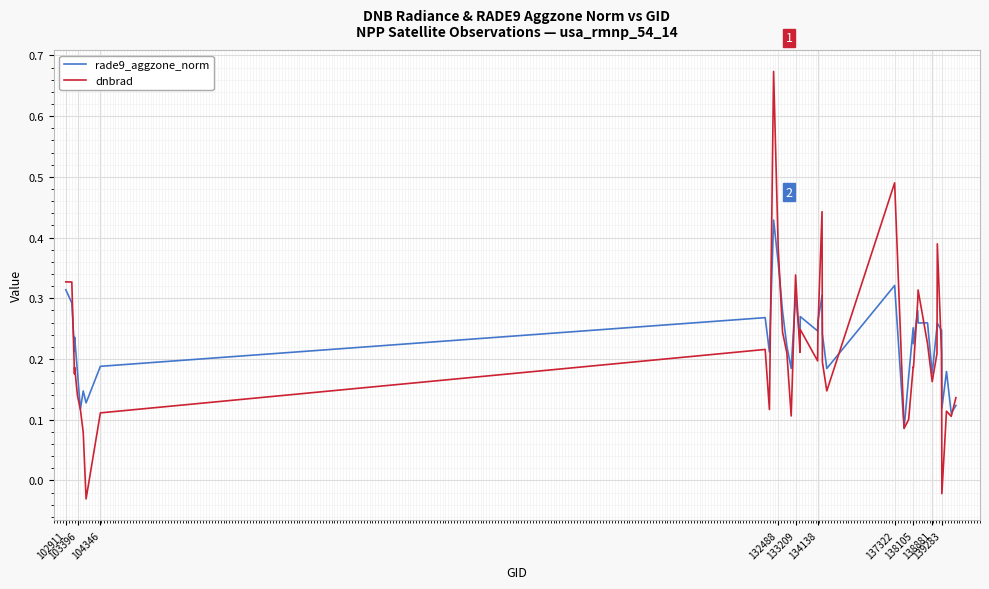

In rade9_aggzone_norm, how many points are lower than both neighbors (excluding endpoints)?

14